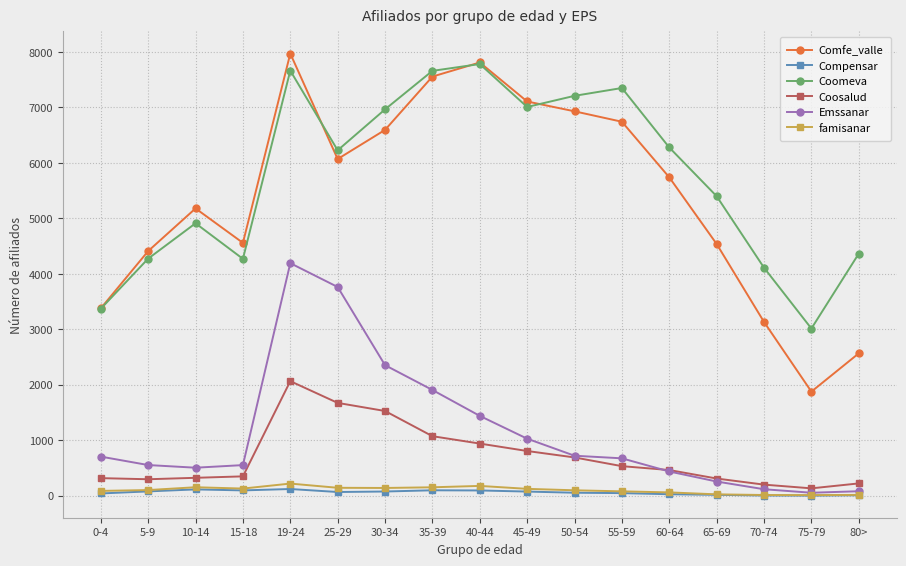

What are all the series names shown in the legend?

Comfe_valle, Compensar, Coomeva, Coosalud, Emssanar, famisanar